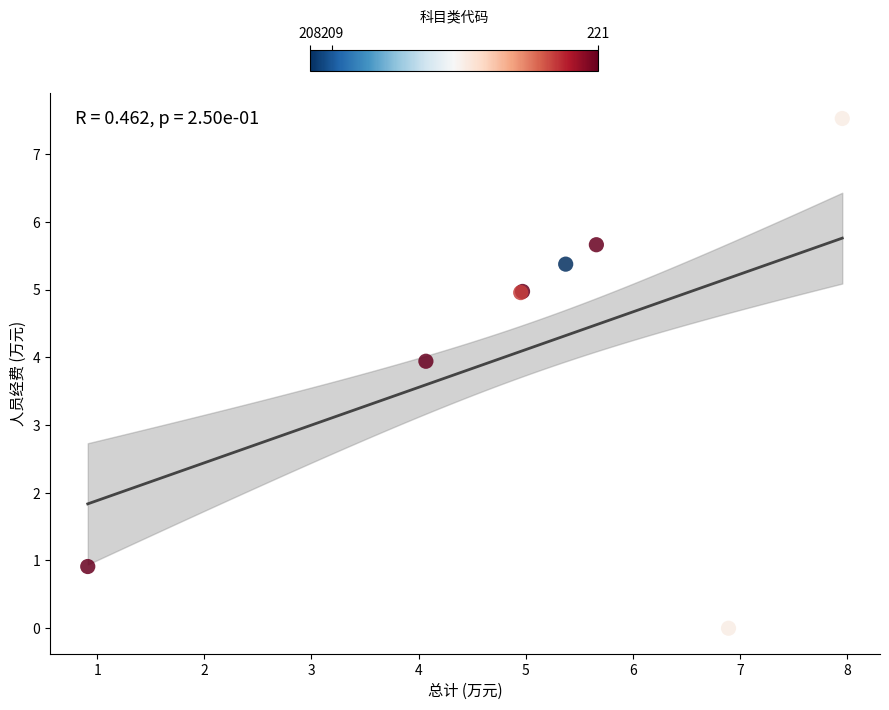

What Y value in the scatter plot is closest to 3?

3.9